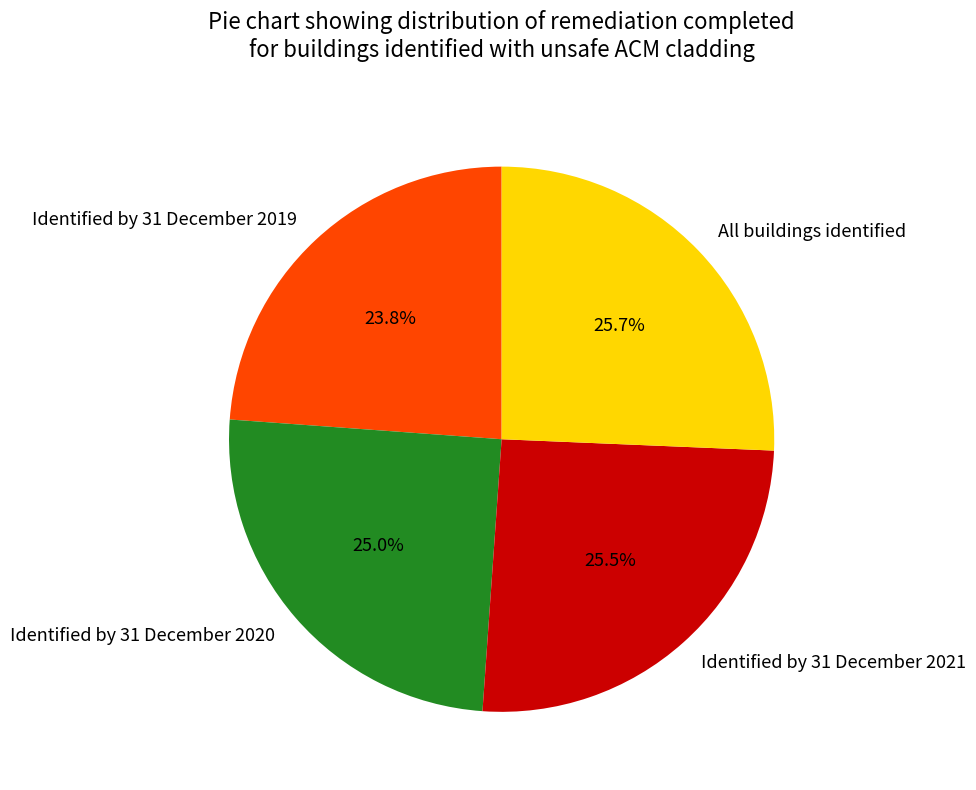

What is the ratio of the value at All buildings identified to the value at Identified by 31 December 2021?

1.0